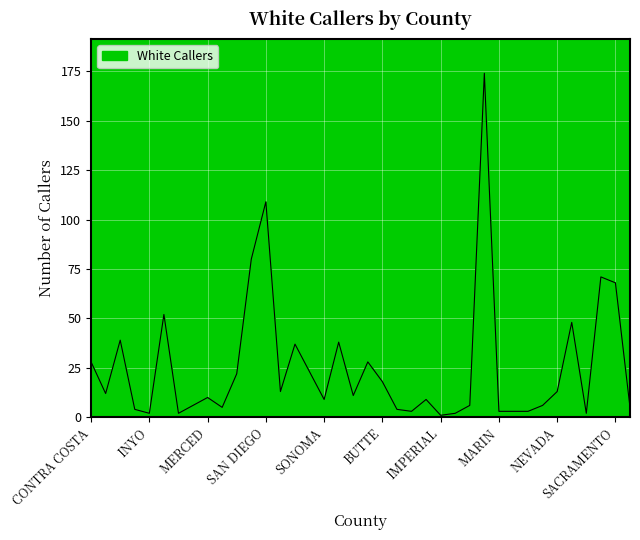

What is the difference between the maximum and minimum values?

173